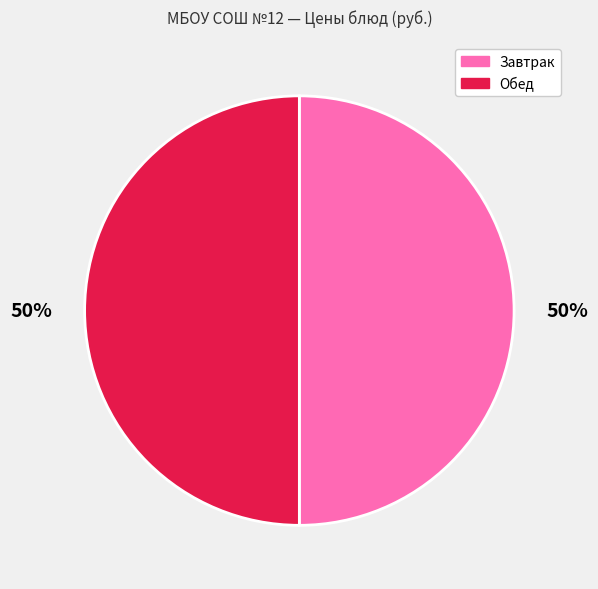

What is the ratio of the value at Обед to the value at Завтрак?

1.0